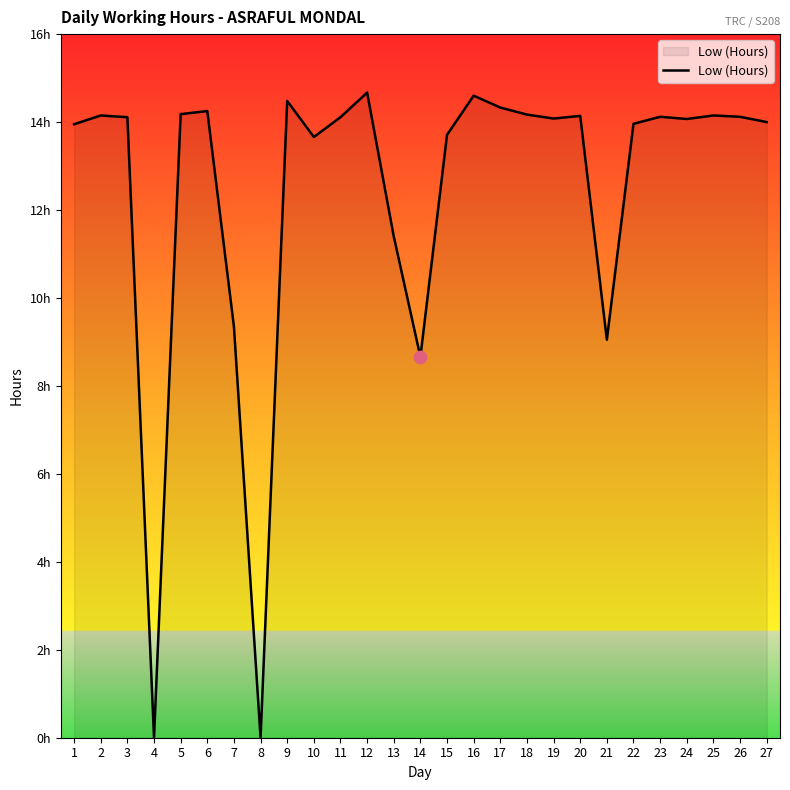

What is the change in value from 14 to 22?

+5.3